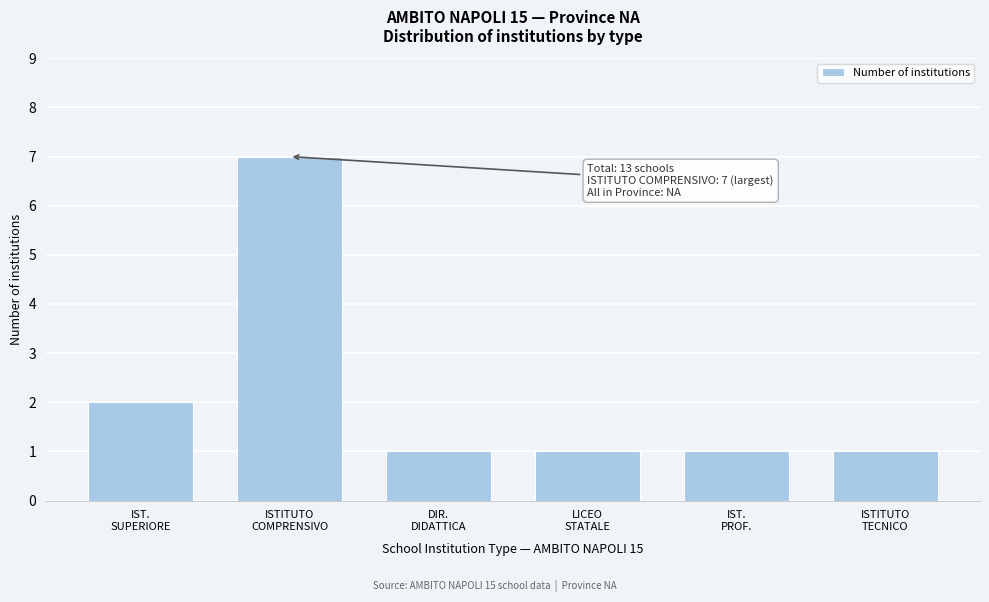

Reading left to right, transcribe all the data shown in this chart.

2	7	1	1	1	1